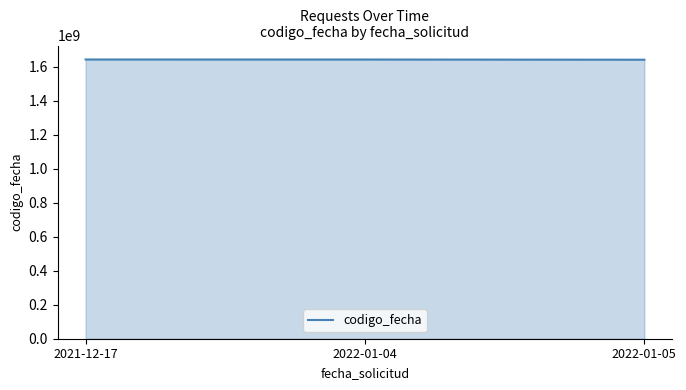

What is the ratio of the value at 2021-12-17 to the value at 2022-01-05?

1.0